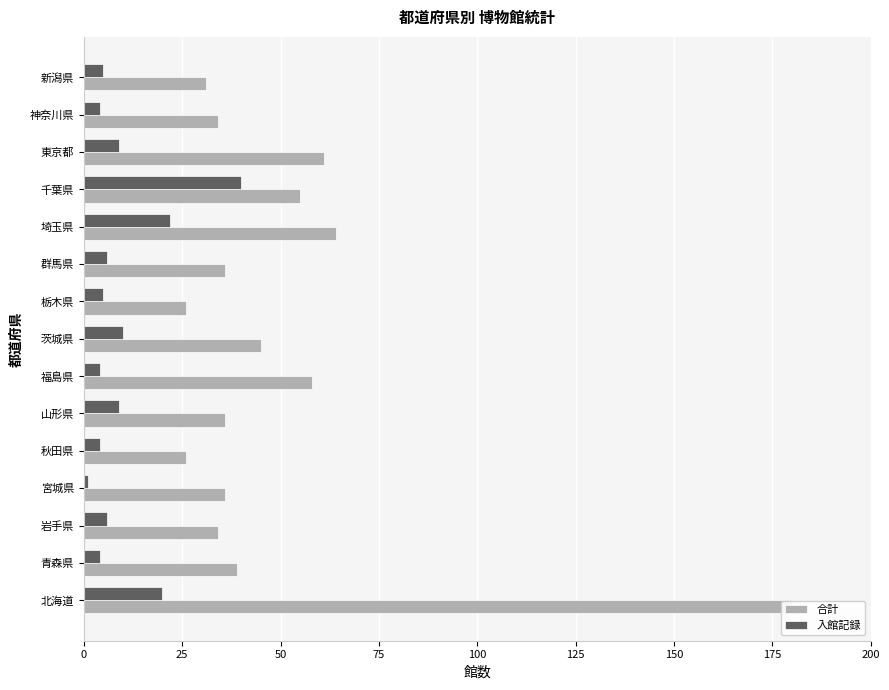

What is the value of the 入館記録 bar at the 9th from the left?

5